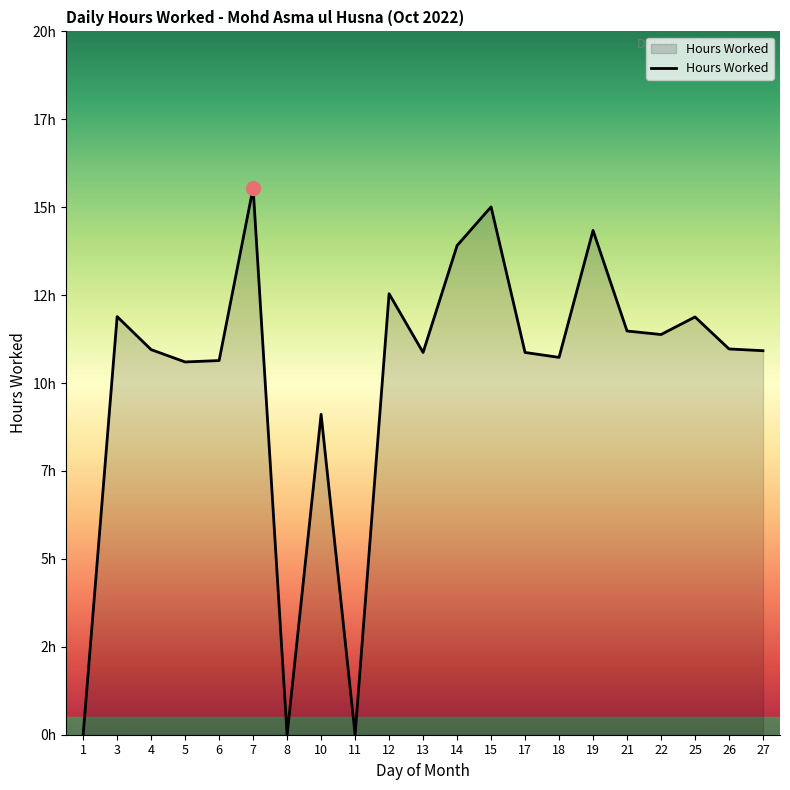

Is this an area chart (filled region under the line)?

Yes